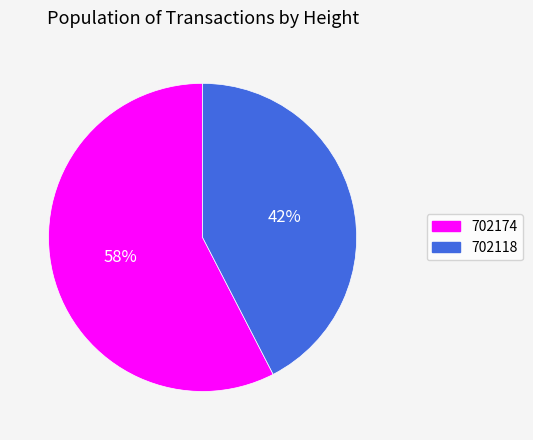

Is the sum of 702118 and 702174 greater than half?

Yes